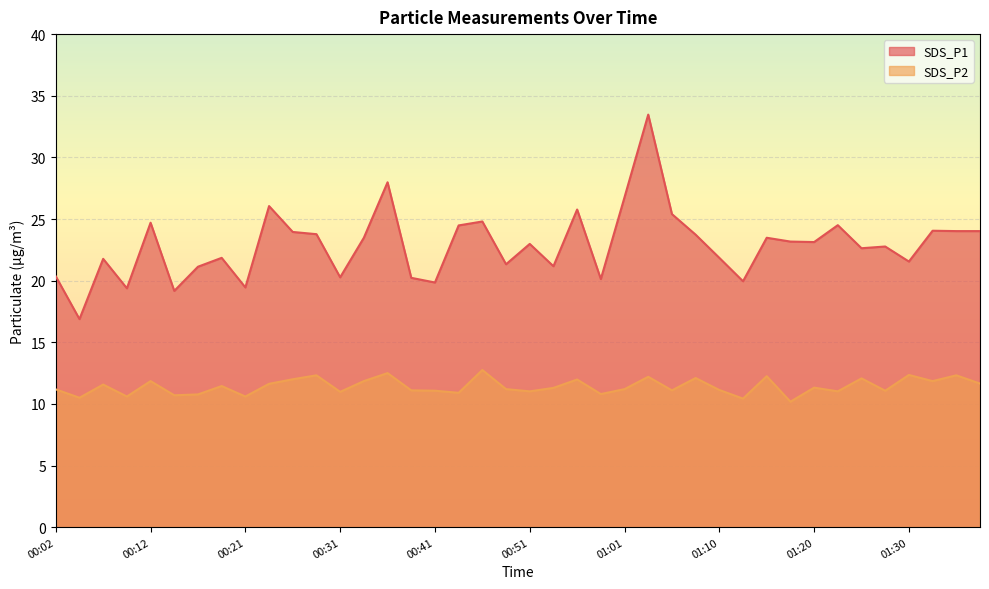

The value of SDS_P1 at 00:02 is 20.4. True or false?

True